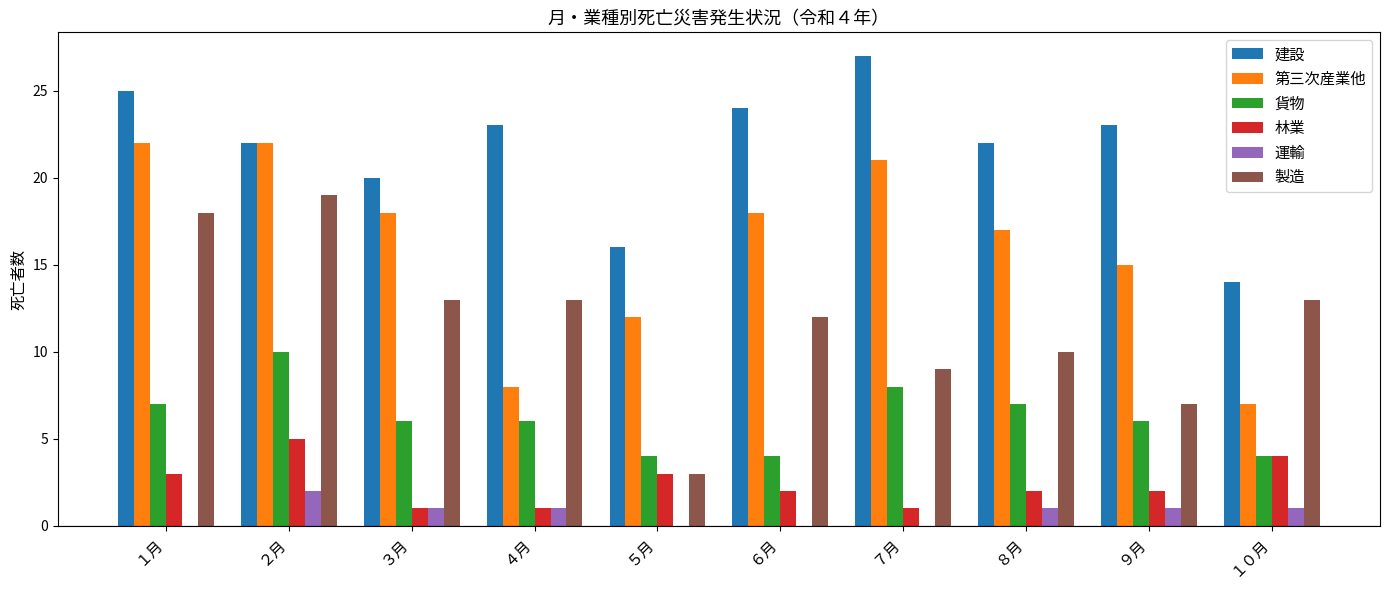

Reading right to left, extract all data points from this chart.

建設: １０月=14	９月=23	８月=22	７月=27	６月=24	５月=16	４月=23	３月=20	２月=22	１月=25
第三次産業他: １０月=7	９月=15	８月=17	７月=21	６月=18	５月=12	４月=8	３月=18	２月=22	１月=22
貨物: １０月=4	９月=6	８月=7	７月=8	６月=4	５月=4	４月=6	３月=6	２月=10	１月=7
林業: １０月=4	９月=2	８月=2	７月=1	６月=2	５月=3	４月=1	３月=1	２月=5	１月=3
運輸: １０月=1	９月=1	８月=1	７月=0	６月=0	５月=0	４月=1	３月=1	２月=2	１月=0
製造: １０月=13	９月=7	８月=10	７月=9	６月=12	５月=3	４月=13	３月=13	２月=19	１月=18